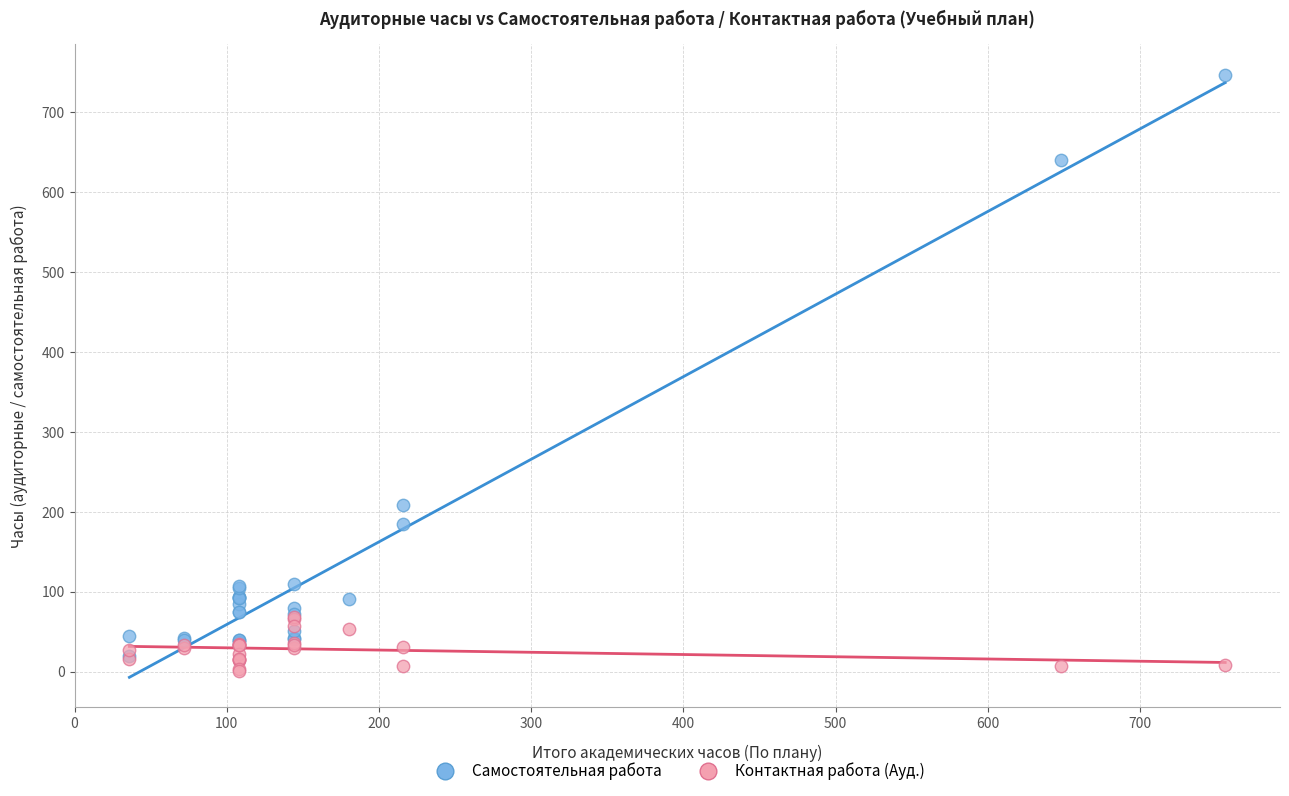

Across all series, what Y value is closest to 374?

208.7